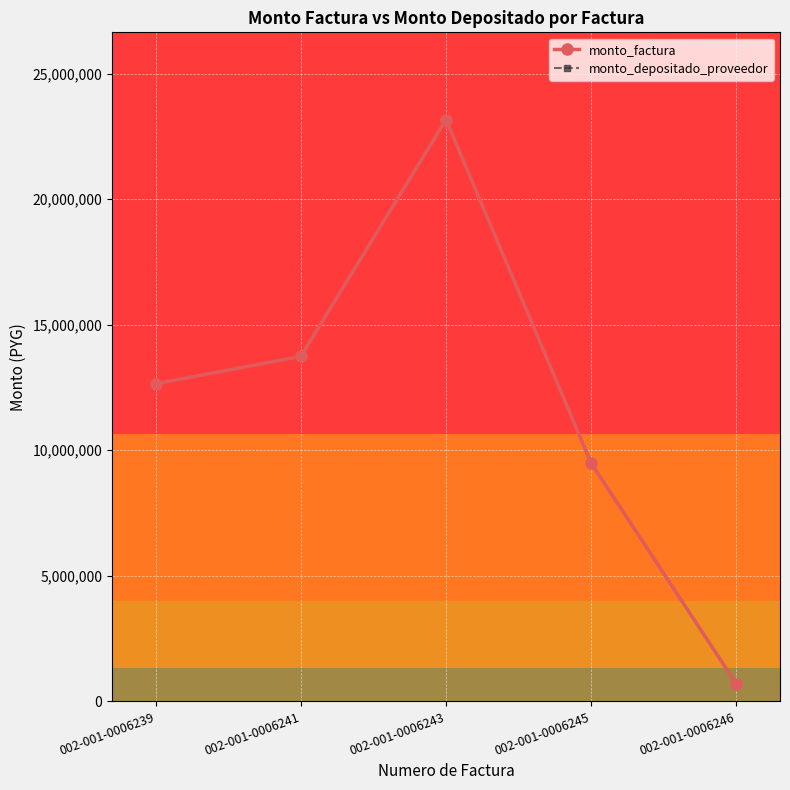

Is this an area chart (filled region under the line)?

No